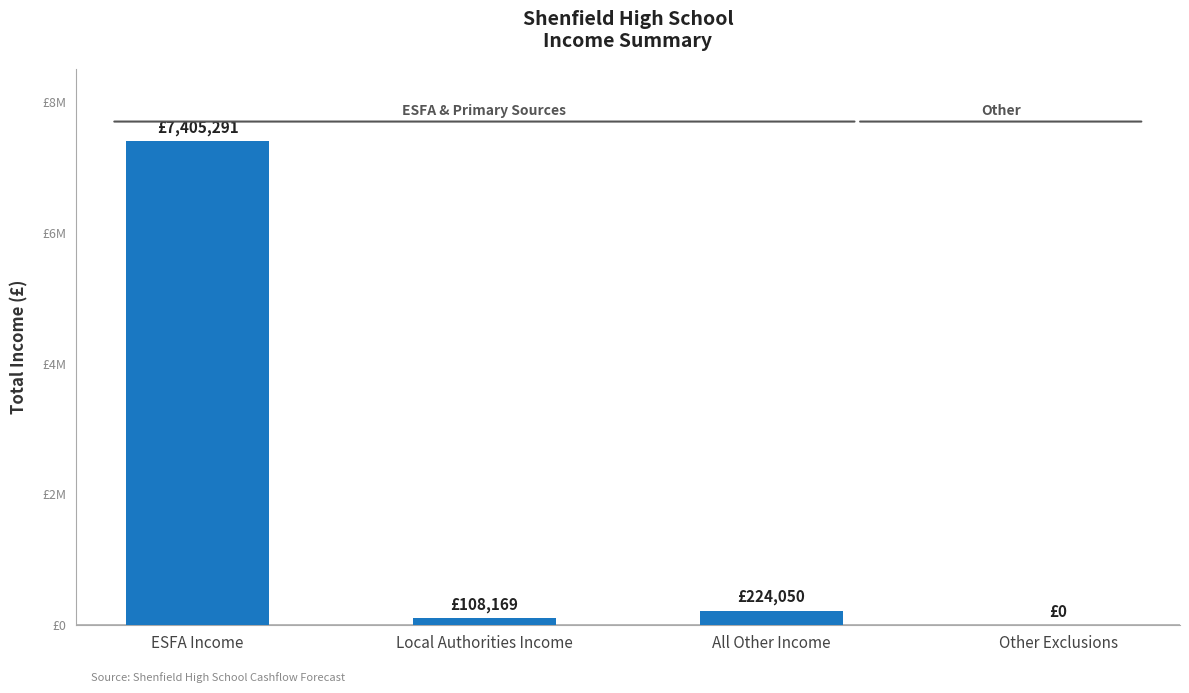

What is the value of the 3rd bar from the left?

224050